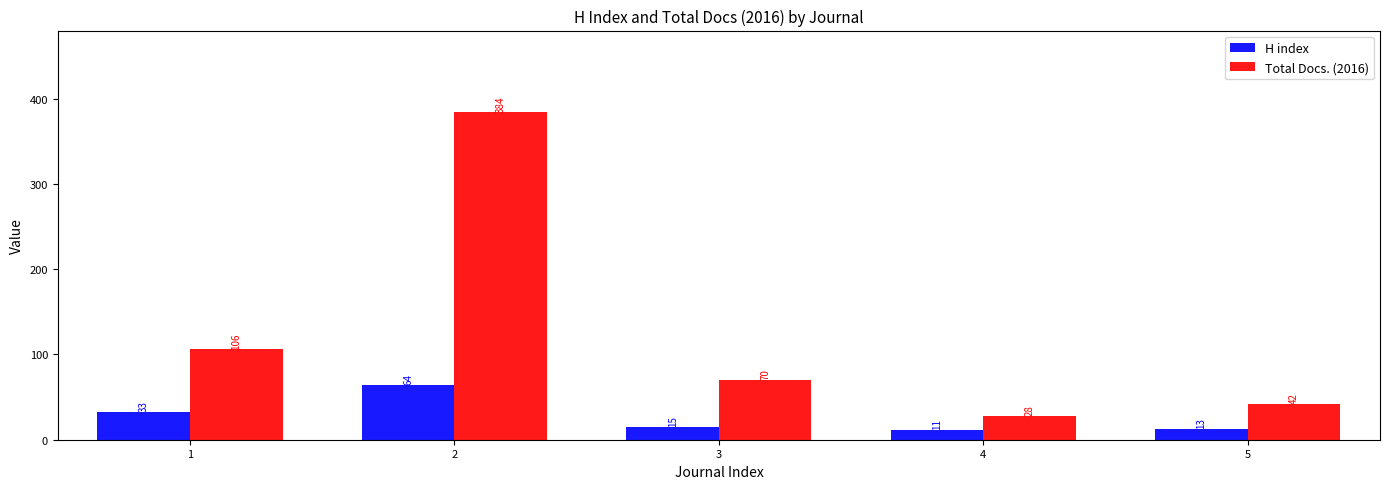

What is the value of the H index bar at the 2nd from the left?

64